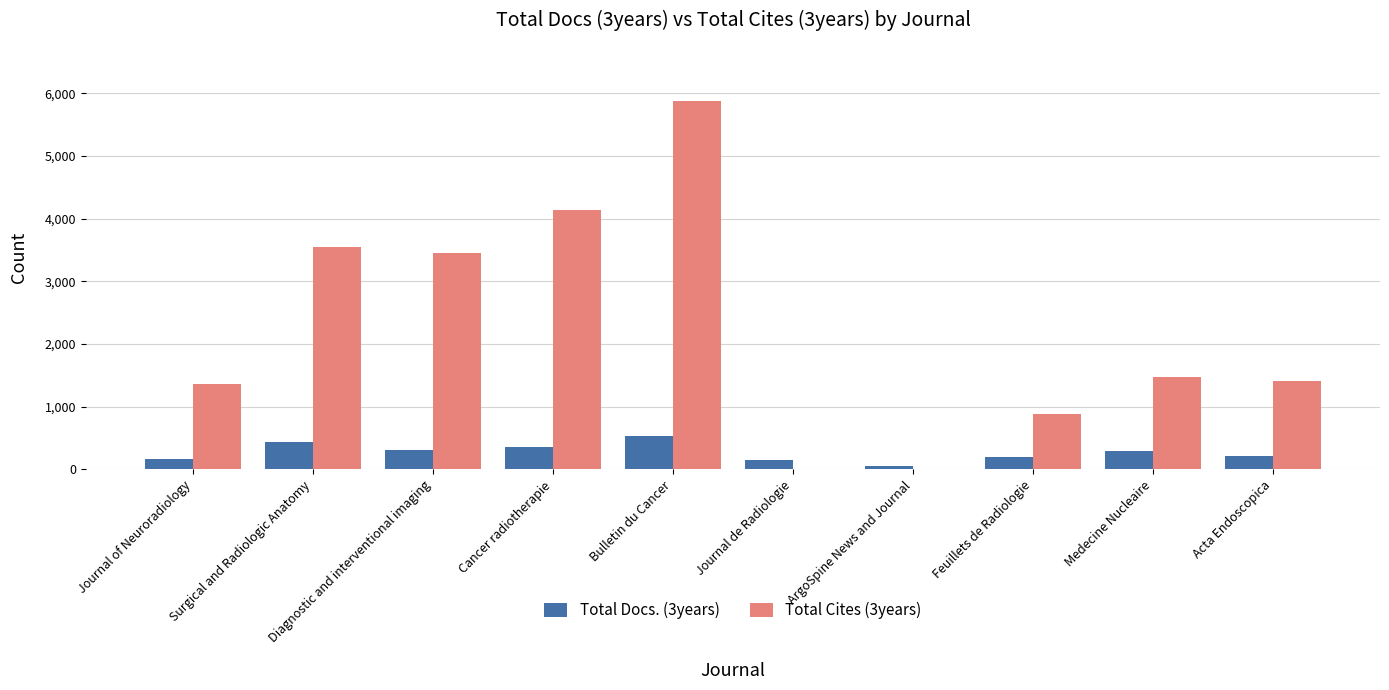

At which label does Total Cites (3years) reach its peak?

Bulletin du Cancer